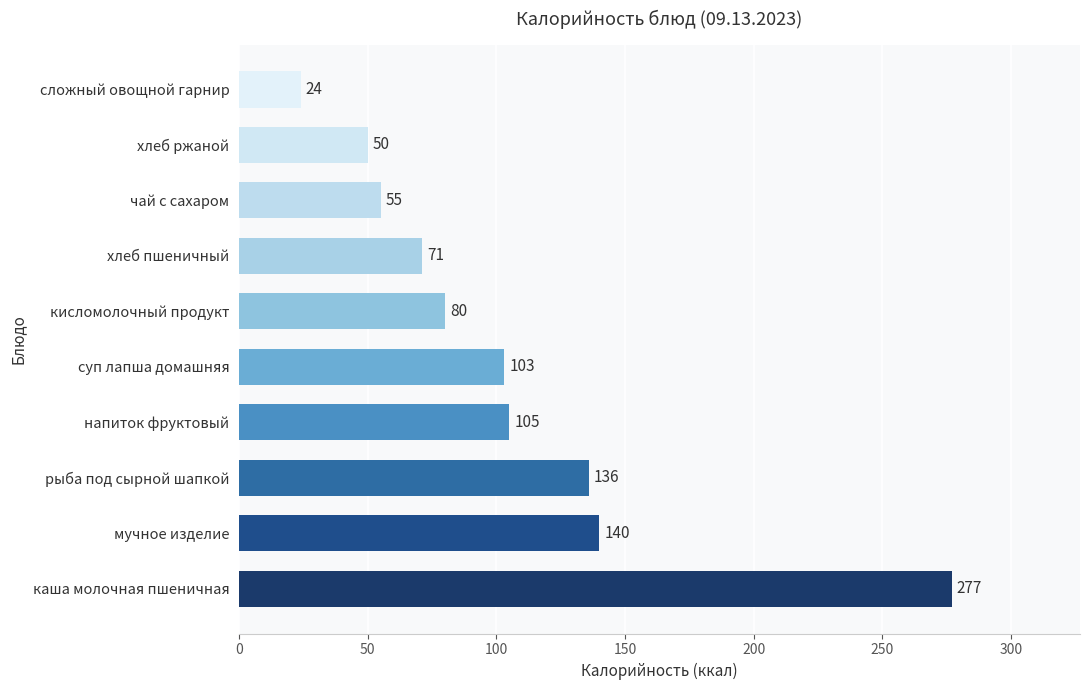

Rank the categories by value from highest to lowest.

каша молочная пшеничная, мучное изделие, рыба под сырной шапкой, напиток фруктовый, суп лапша домашняя, кисломолочный продукт, хлеб пшеничный, чай с сахаром, хлеб ржаной, сложный овощной гарнир